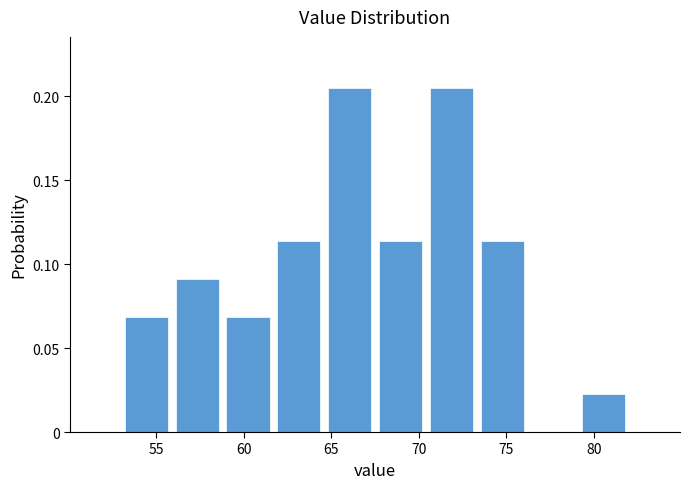

Reading left to right, list every bar in this chart as the range it spans on the x-axis followed by its height. Neither the bar edges nor the heights are printed on the chart, so give them approximately, as read against the axes.

53.0 to 55.9: 0.070
55.9 to 58.8: 0.090
58.8 to 61.7: 0.070
61.7 to 64.6: 0.115
64.6 to 67.5: 0.205
67.5 to 70.4: 0.115
70.4 to 73.3: 0.205
73.3 to 76.2: 0.115
76.2 to 79.1: 0
79.1 to 82.0: 0.025